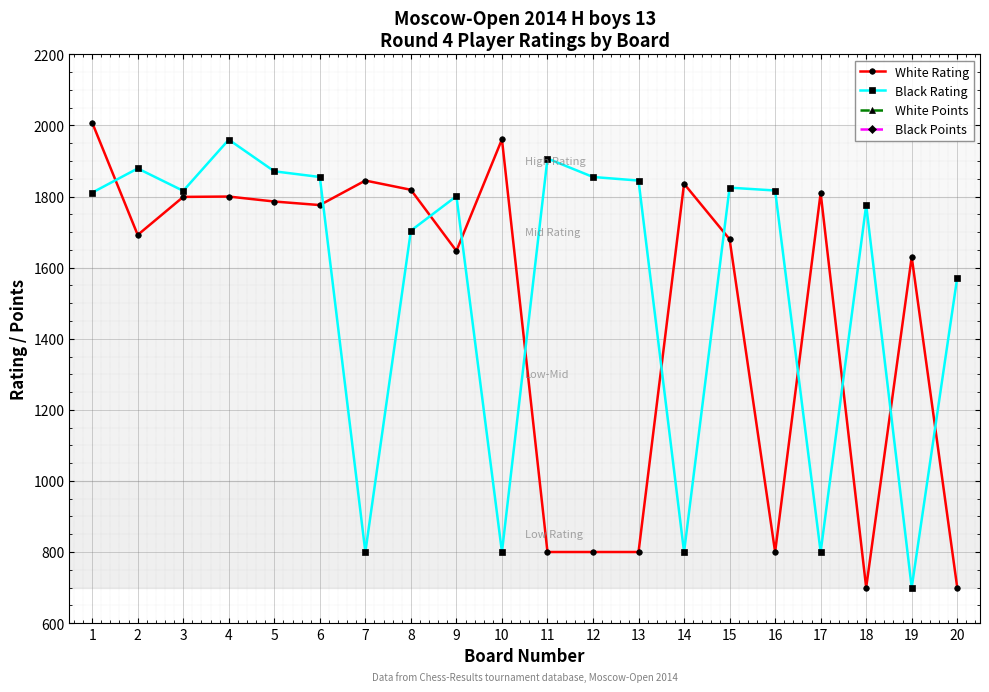

Which series has the largest total across all categories?

Black Rating